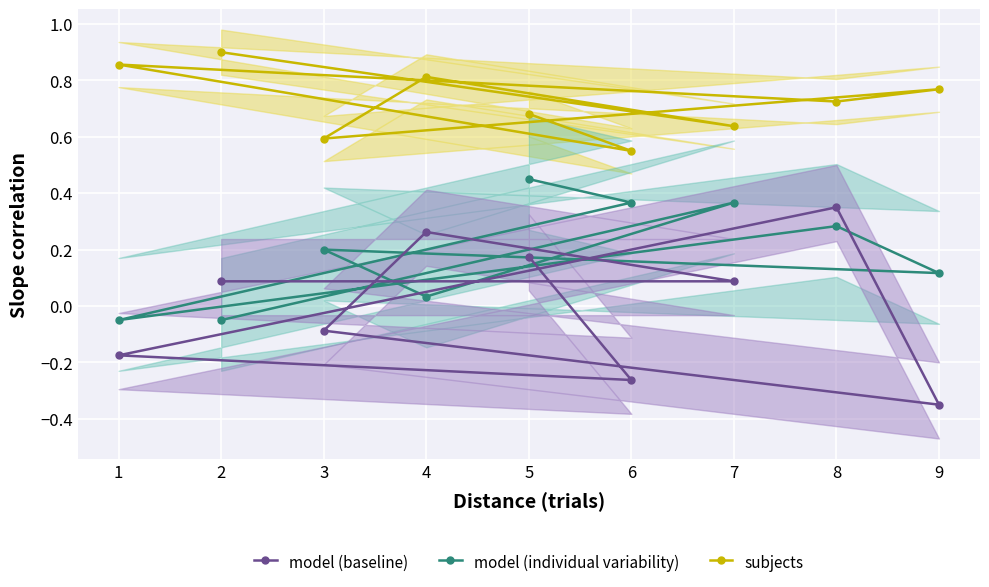

What is the highest value of the subjects series?

0.9